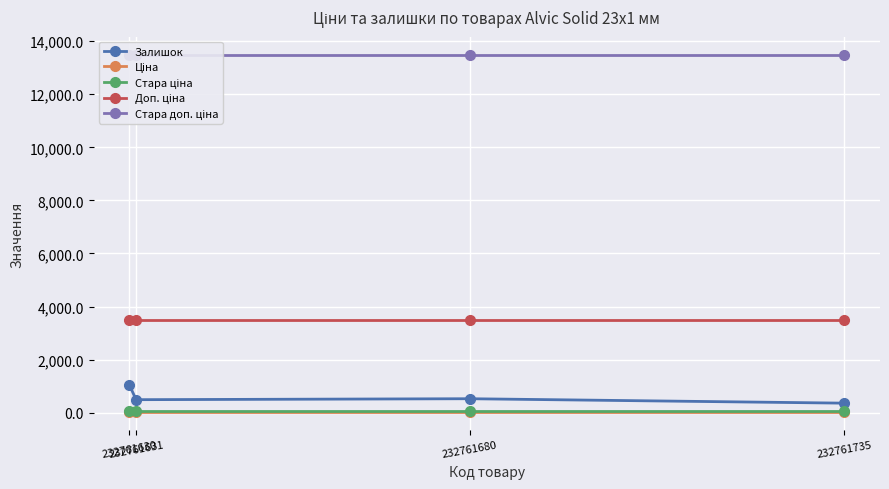

What is the minimum value for Залишок?

361.0